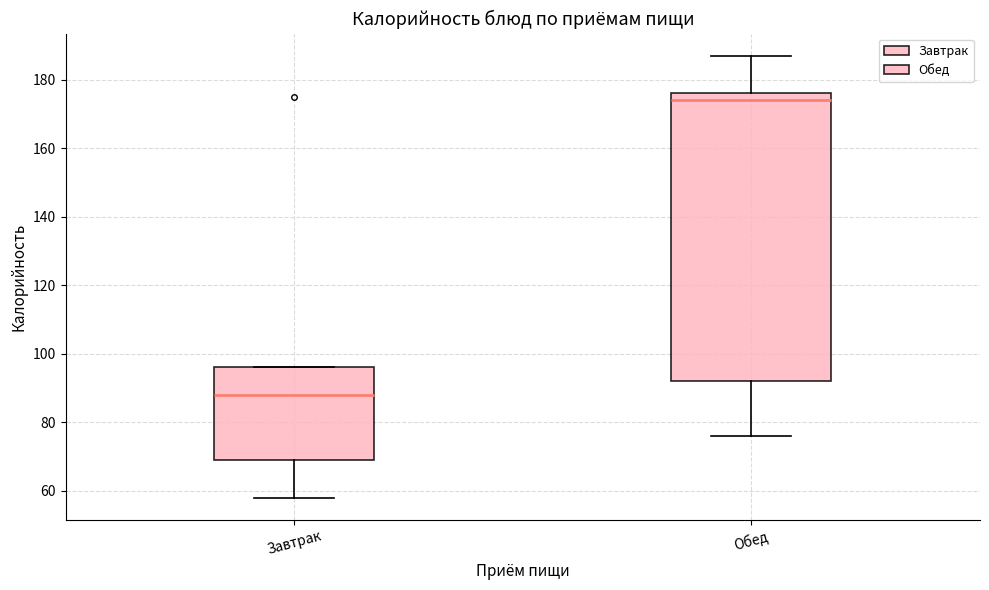

Where does the median line of the box for Завтрак sit on the y-axis? The values are not printed on the chart, so give them approximately, as read against the axis.

88